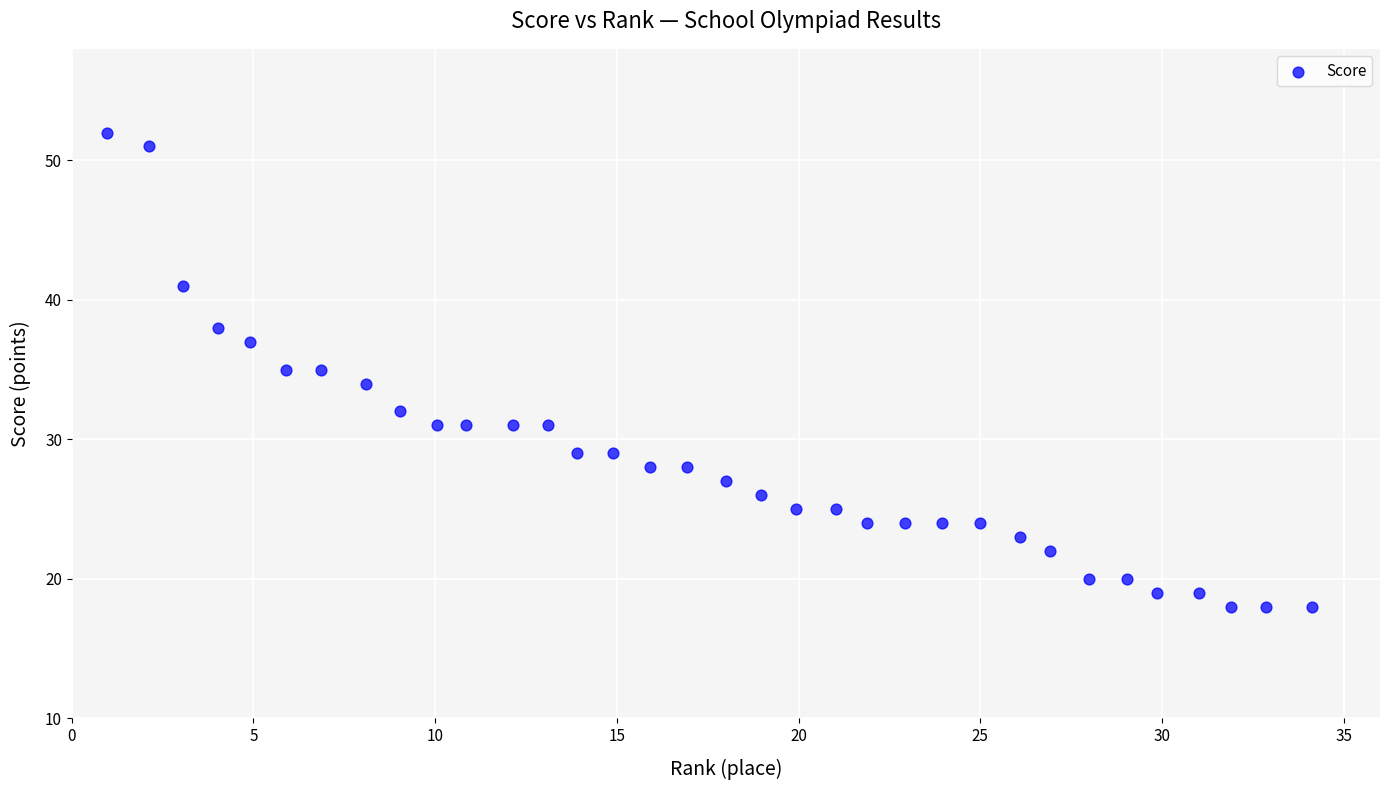

What is the range of Y values (max minus min)?

34